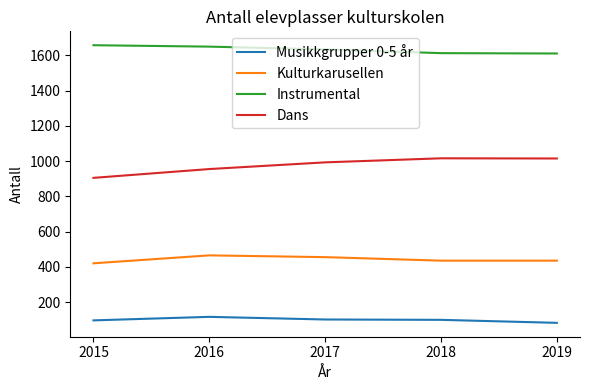

True or false: Musikkgrupper 0-5 år has more than 0 points higher than both neighbors.

True